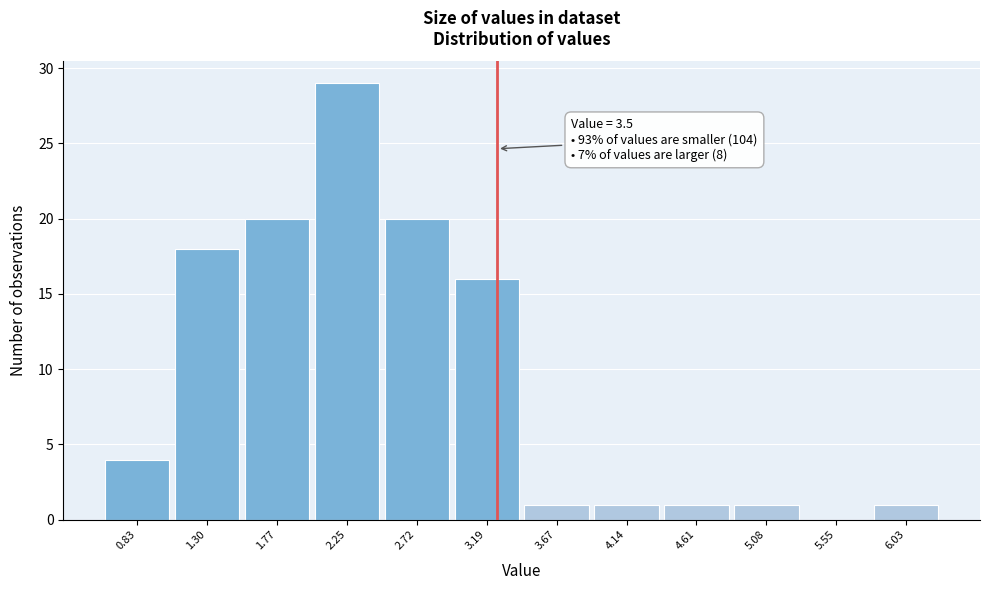

Reading left to right, extract all data points from this chart.

0.83=4	1.30=18	1.77=20	2.25=29	2.72=20	3.19=16	3.67=1	4.14=1	4.61=1	5.08=1	5.55=0	6.03=1